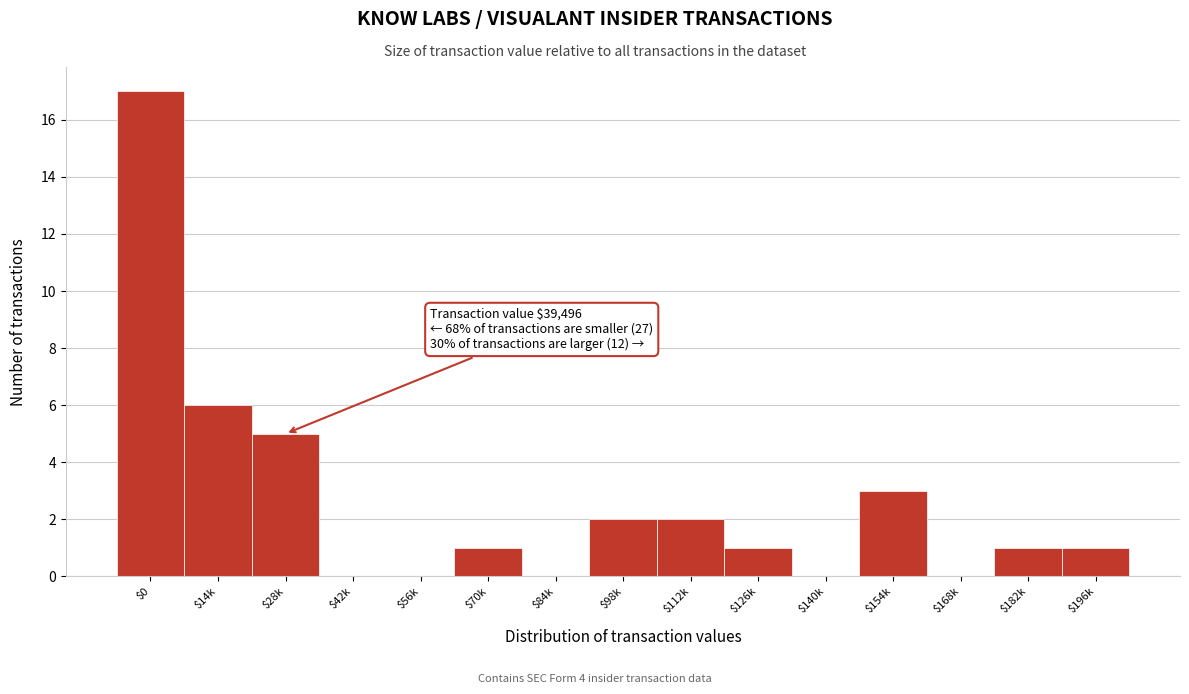

What is the sum of all values?

39